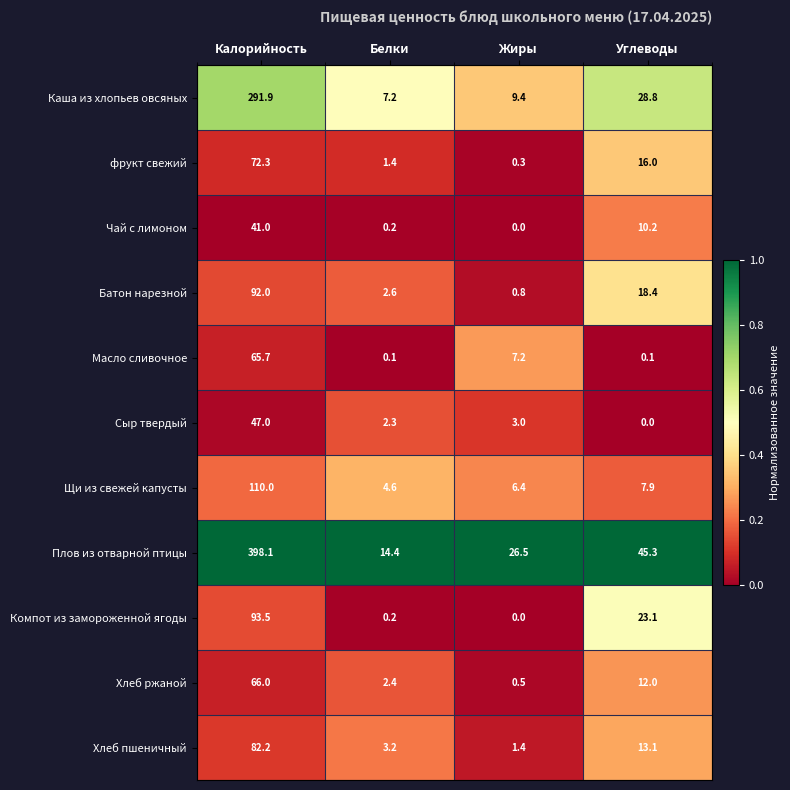

Which series has the widest spread of values?

Плов из отварной птицы